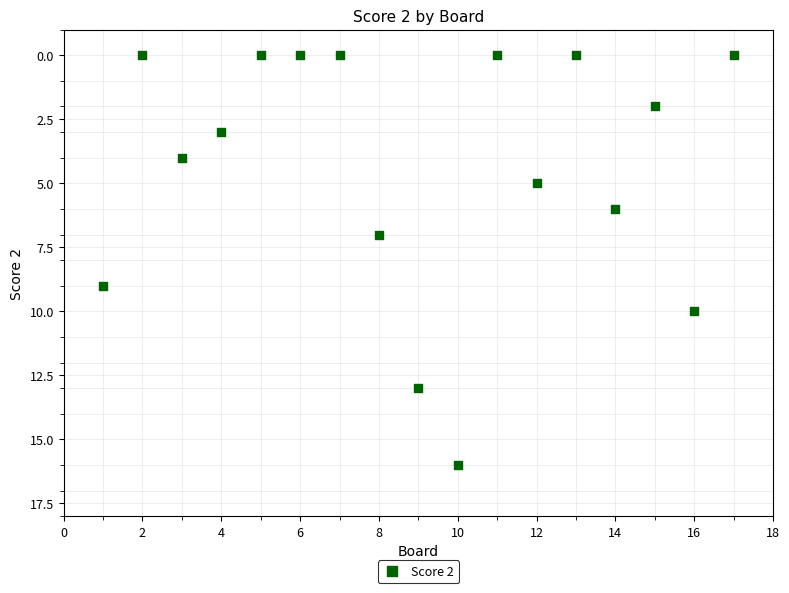

What is the range of Y values (max minus min)?

16